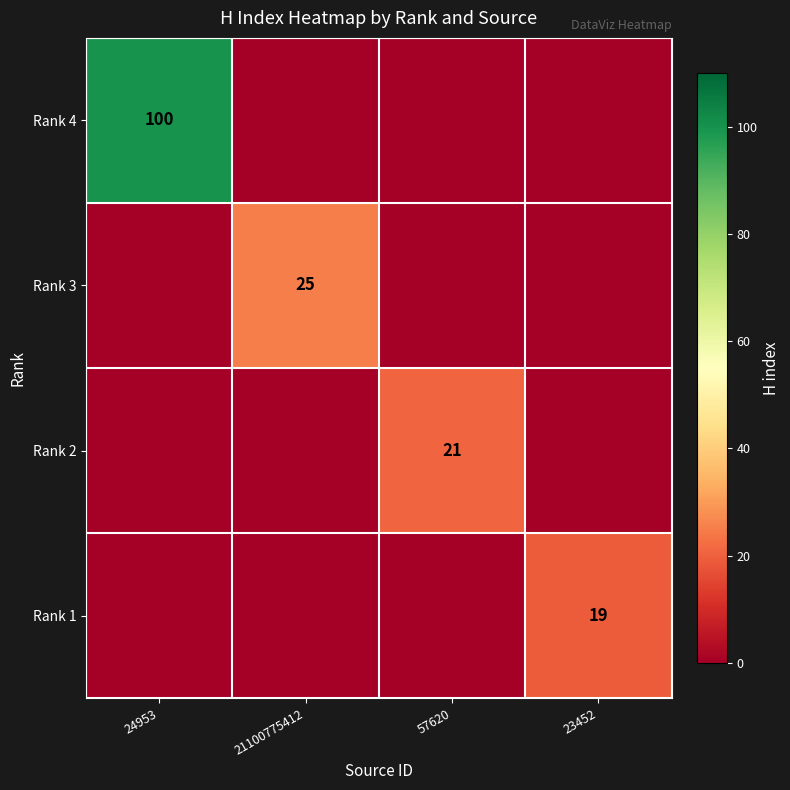

What is the spread (max minus min) of values at 23452?

19